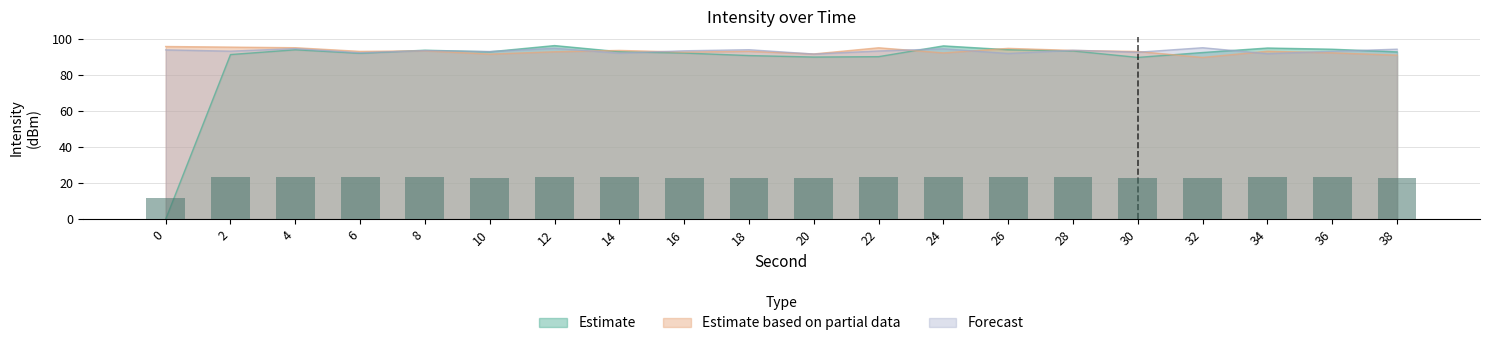

List the labels in order of Estimate based on partial data value, smallest first.

32, 38, 10, 20, 24, 36, 16, 12, 30, 6, 18, 34, 8, 28, 14, 26, 22, 4, 2, 0